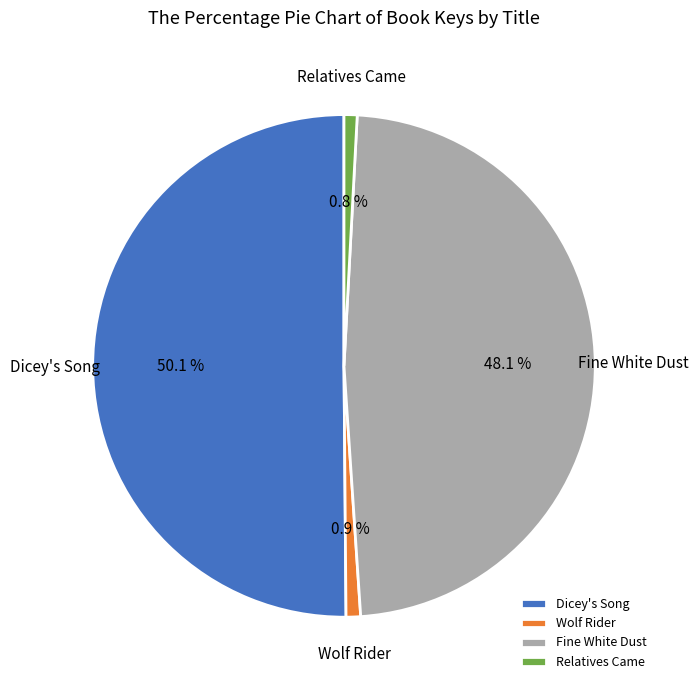

Is Relatives Came the majority of the pie?

No